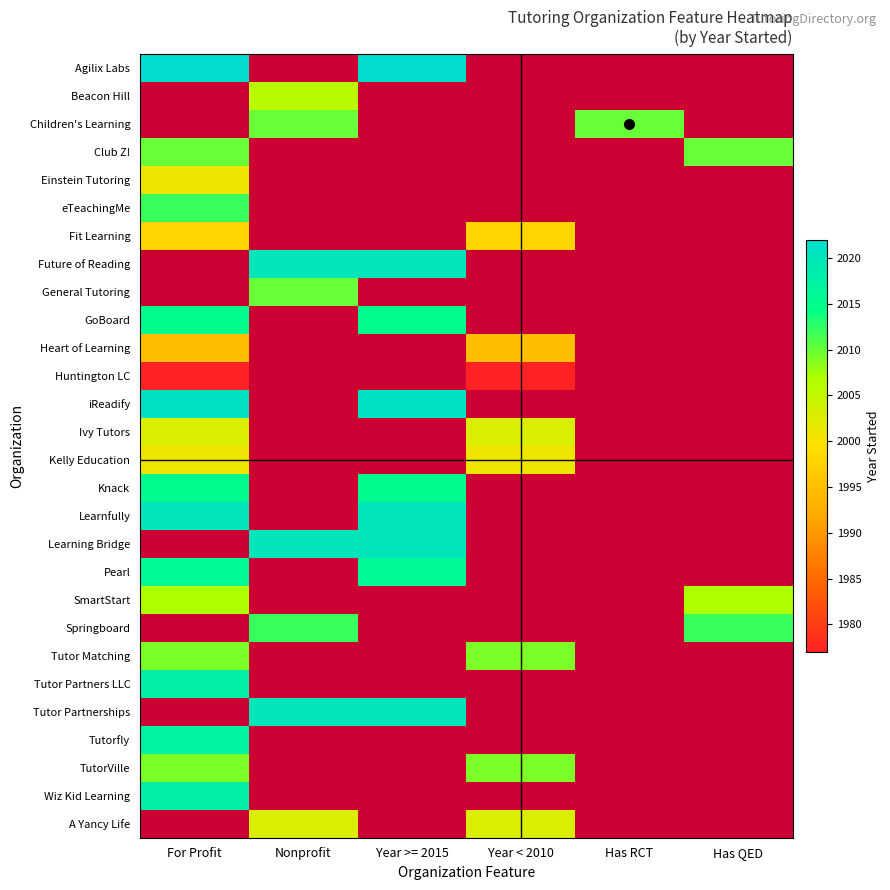

Which category has the highest value across all series?

For Profit